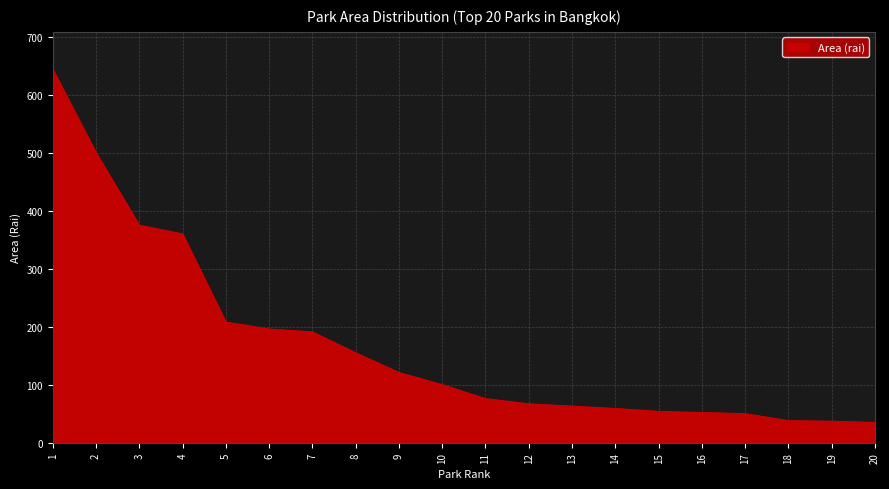

Is it true that the value at 11 is 49?

False